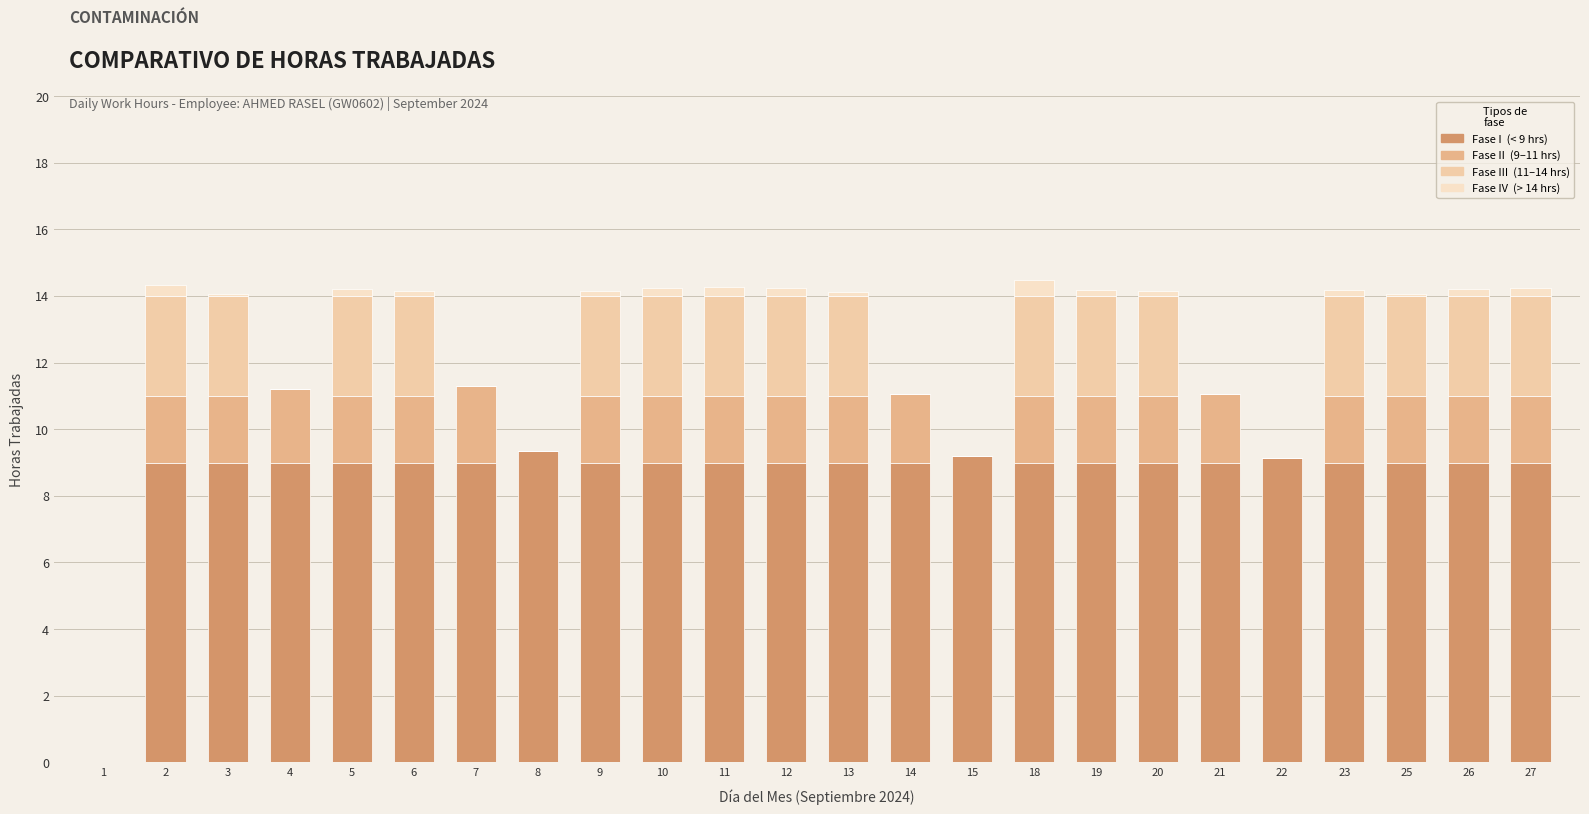

How many series are shown in this chart?

4